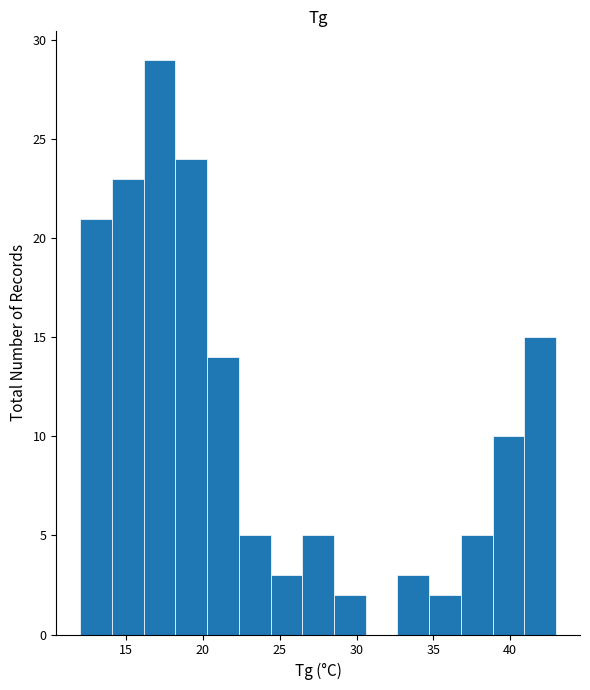

What is the height of the bar covering 18.0 to 20.5 on the x-axis? Neither the bar edges nor the heights are printed on the chart, so give them approximately, as read against the axes.

24